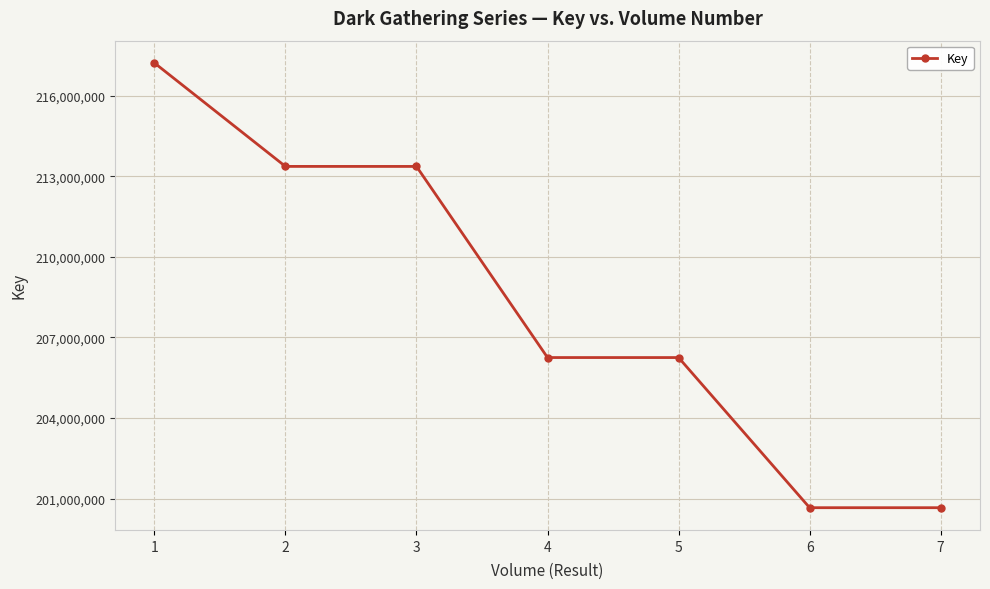

What is the value of the 5th point from the left?

206247880